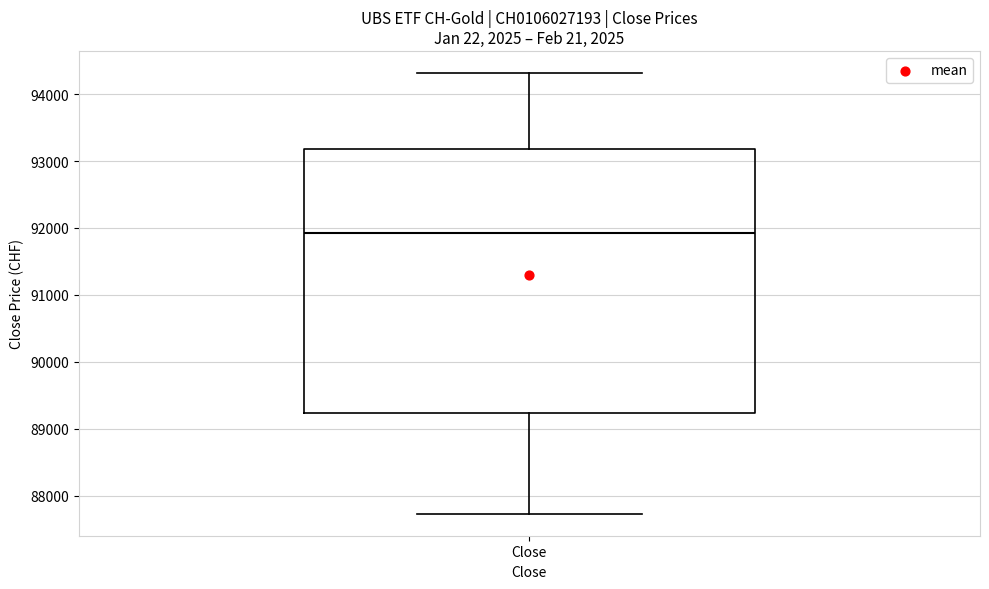

Where is the upper edge of the box for Close on the y-axis? The values are not printed on the chart, so give them approximately, as read against the axis.

93200